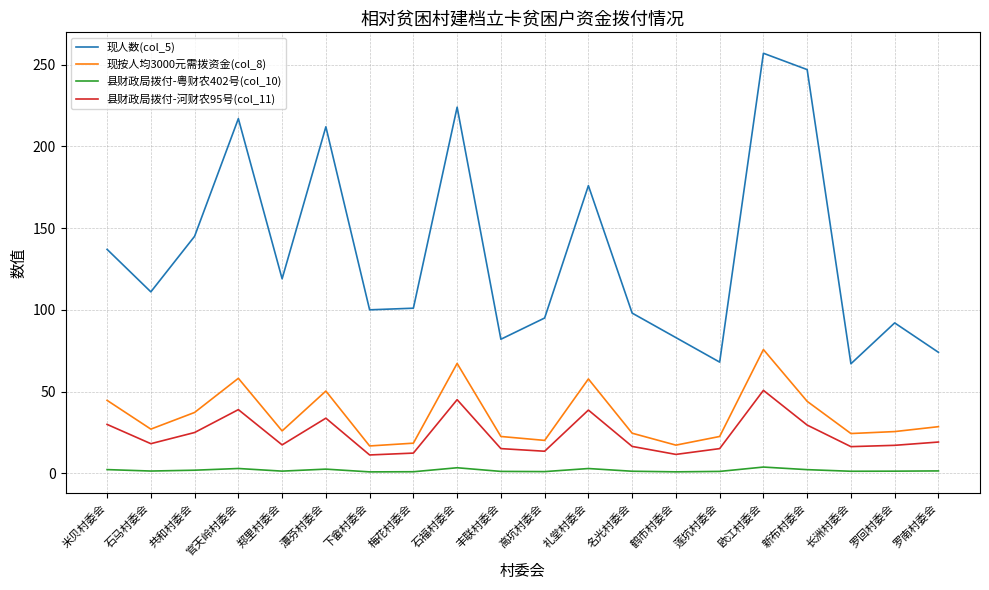

True or false: 现人数(col_5) and 县财政局拨付-河财农95号(col_11) intersect in this chart.

False